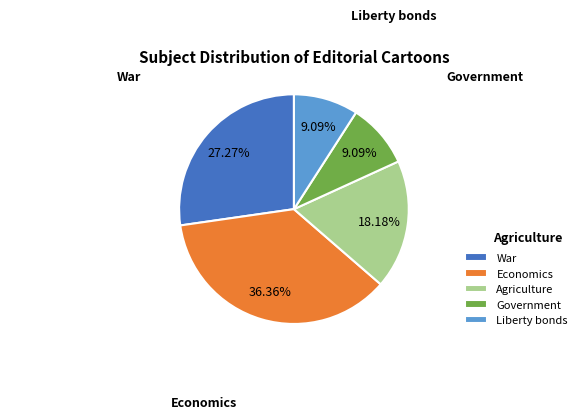

How many slices are in this pie chart?

5